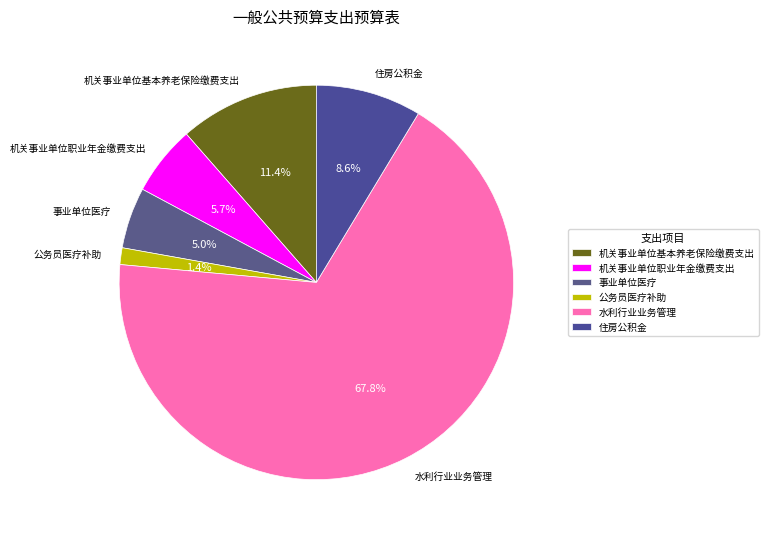

Which category accounts for the majority?

水利行业业务管理